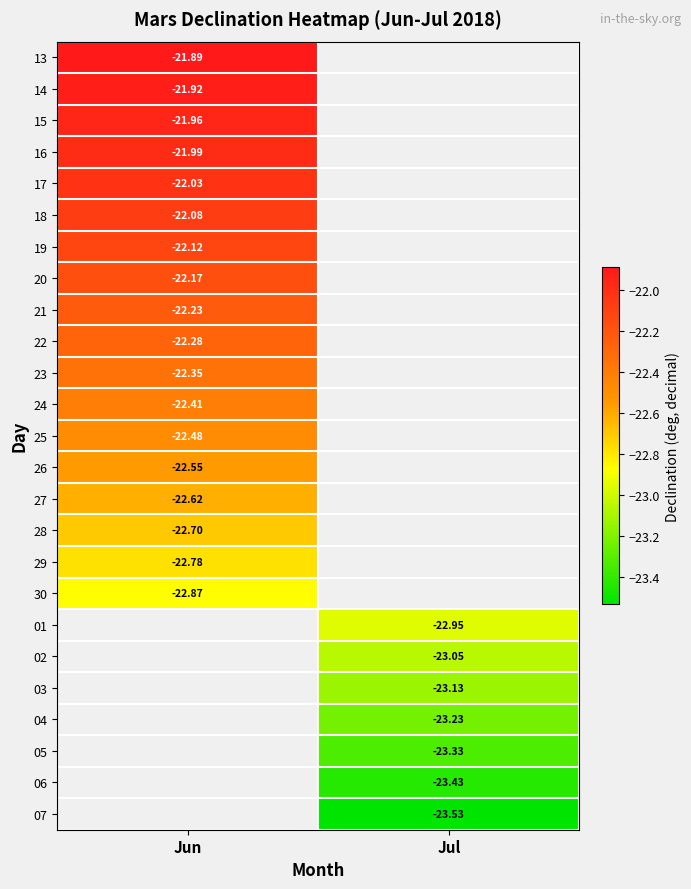

Count the number of data series in this chart.

25